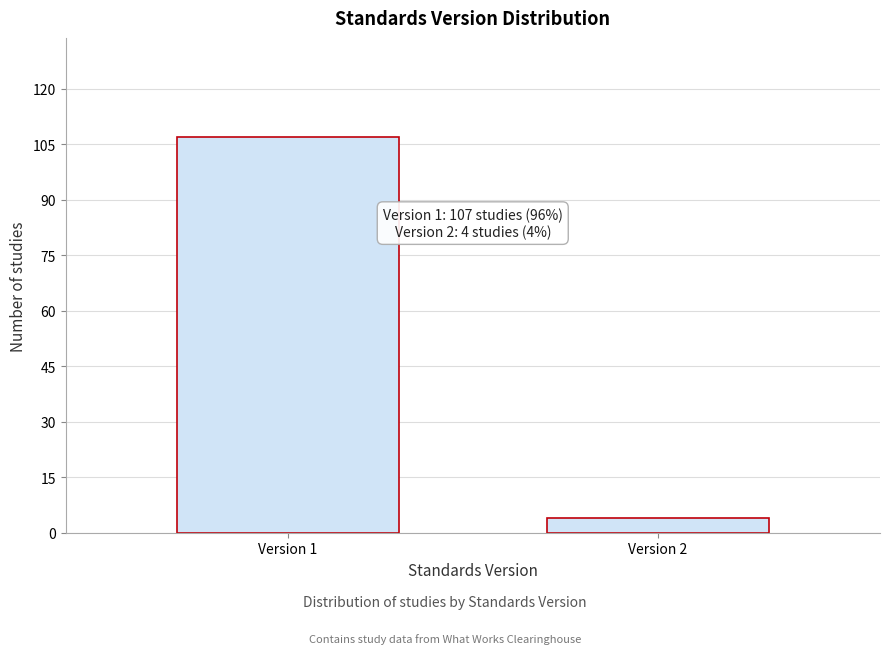

Reading left to right, extract all data points from this chart.

Version 1=107	Version 2=4